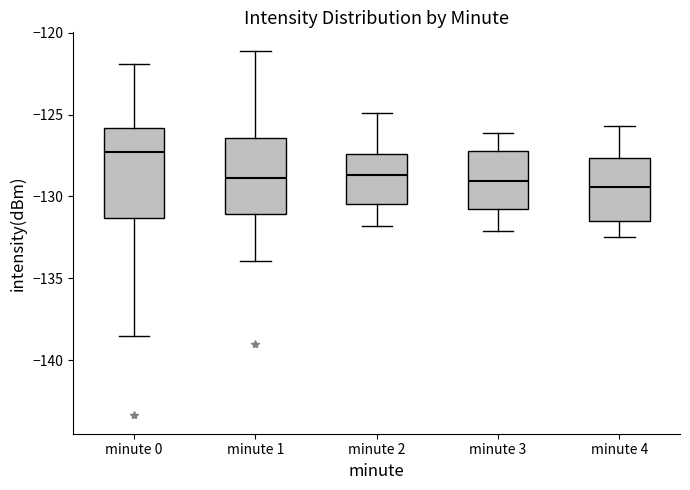

Where does the lower whisker of the box for minute 1 end on the y-axis? The values are not printed on the chart, so give them approximately, as read against the axis.

-134.0